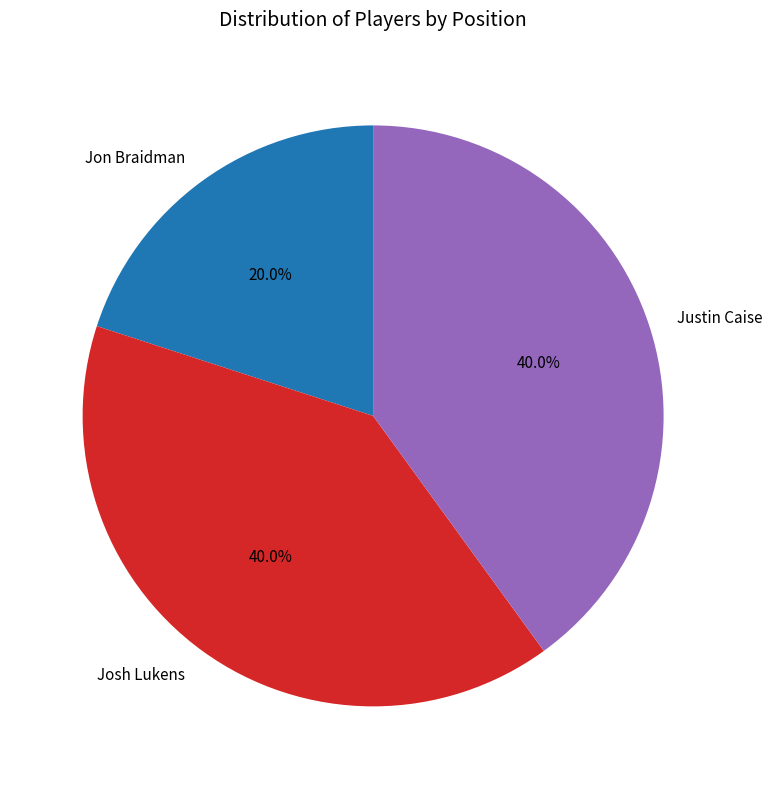

To the nearest percent, what is the difference between the Justin Caise and Jon Braidman slice percentages?

20%